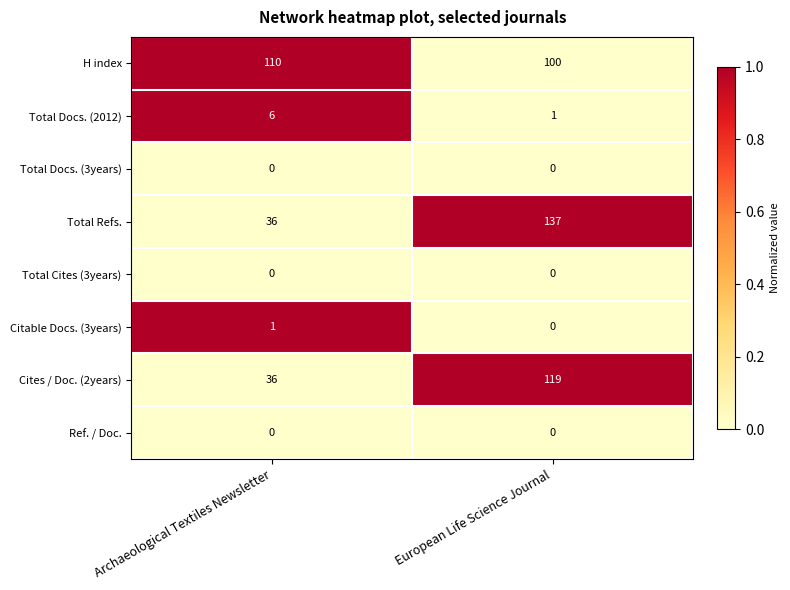

List the labels in order of Citable Docs. (3years) value, largest first.

Archaeological Textiles Newsletter, European Life Science Journal